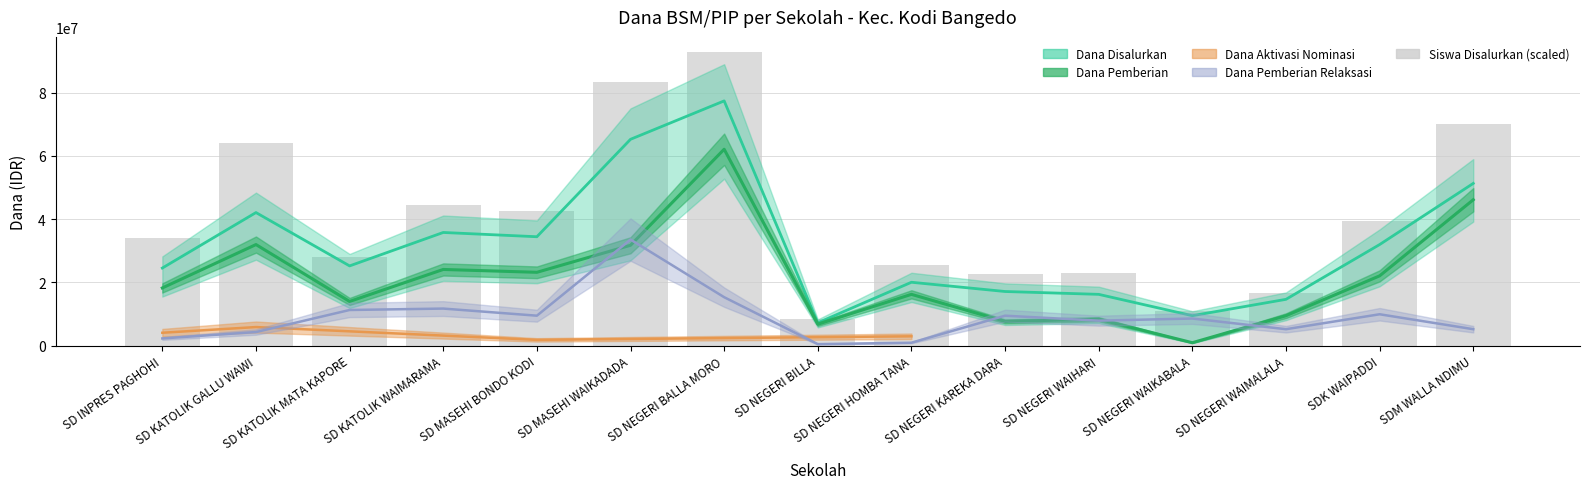

What is the maximum value shown in the chart?

93000000